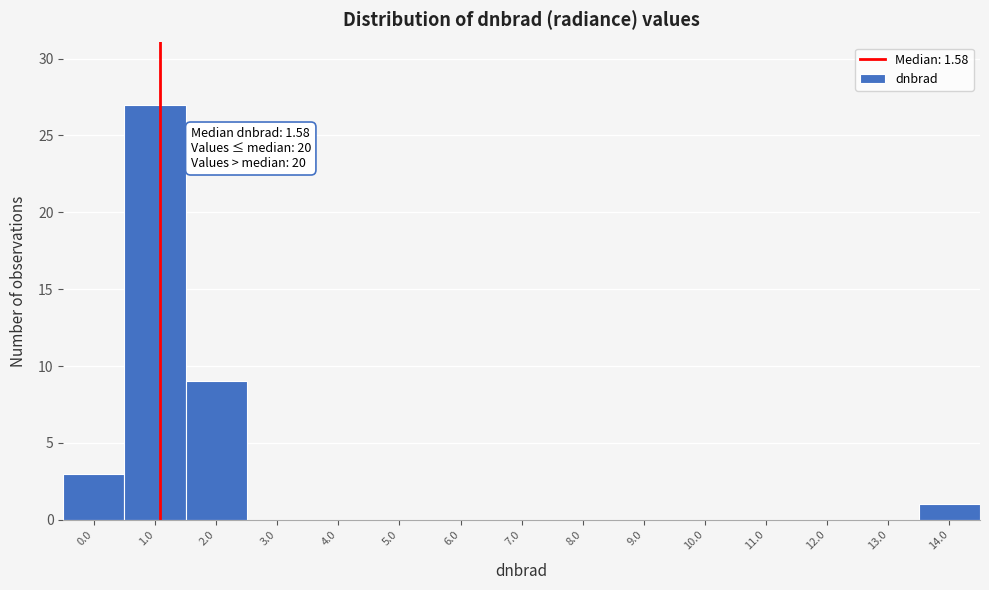

Reading left to right, list all the values displayed in this chart.

0.0=3	1.0=27	2.0=9	3.0=0	4.0=0	5.0=0	6.0=0	7.0=0	8.0=0	9.0=0	10.0=0	11.0=0	12.0=0	13.0=0	14.0=1